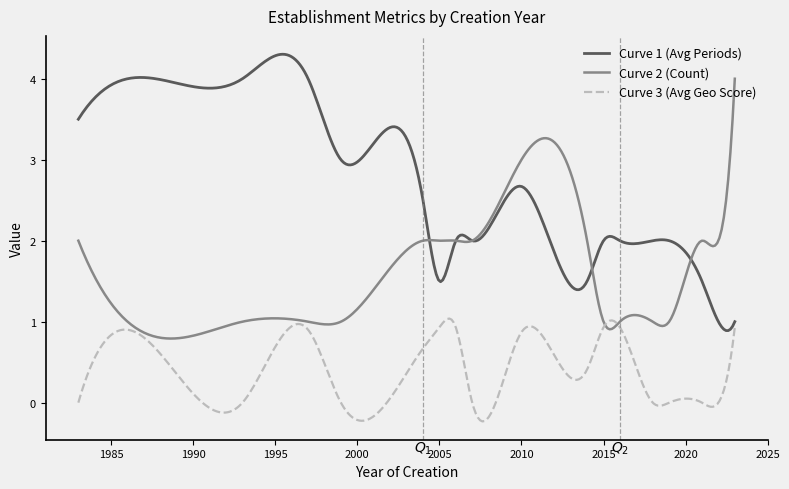

What is the maximum value shown in the chart?

4.3